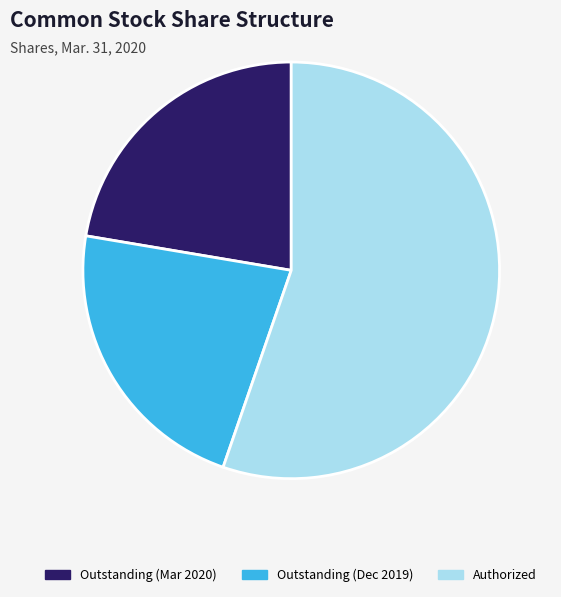

Is there a majority slice in this chart?

Yes